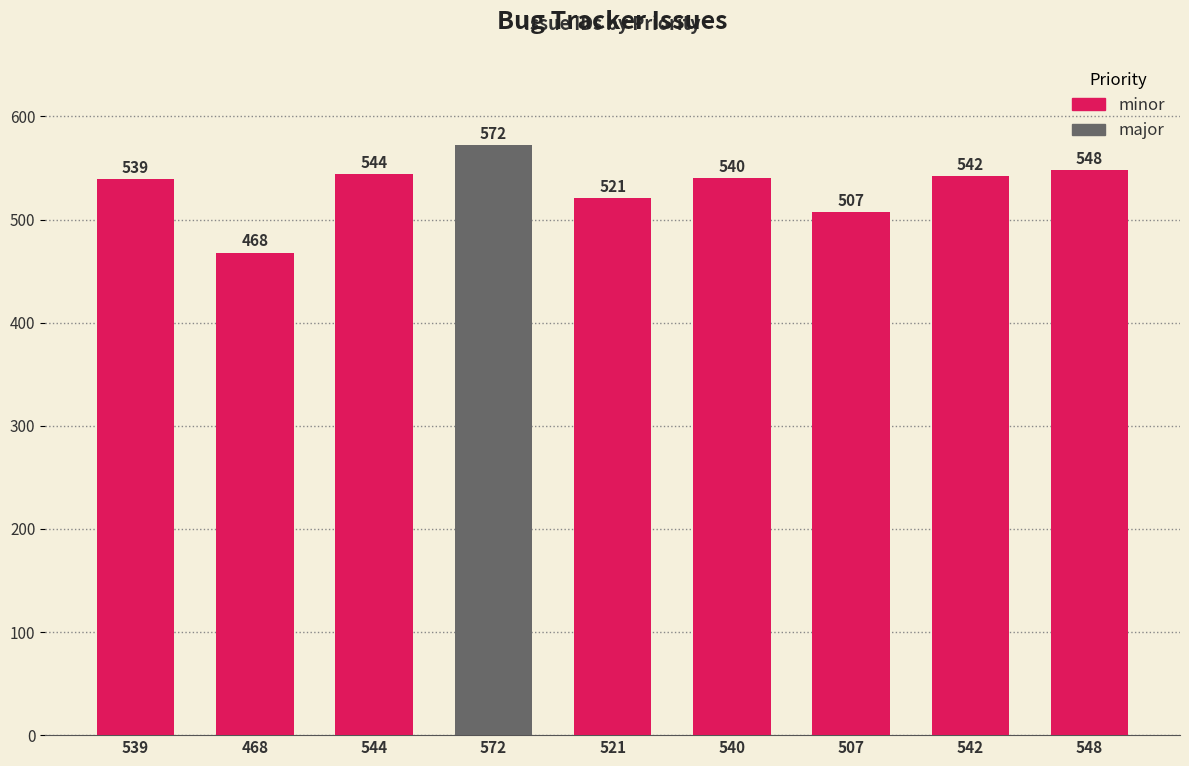

How many data points does each series have?

9